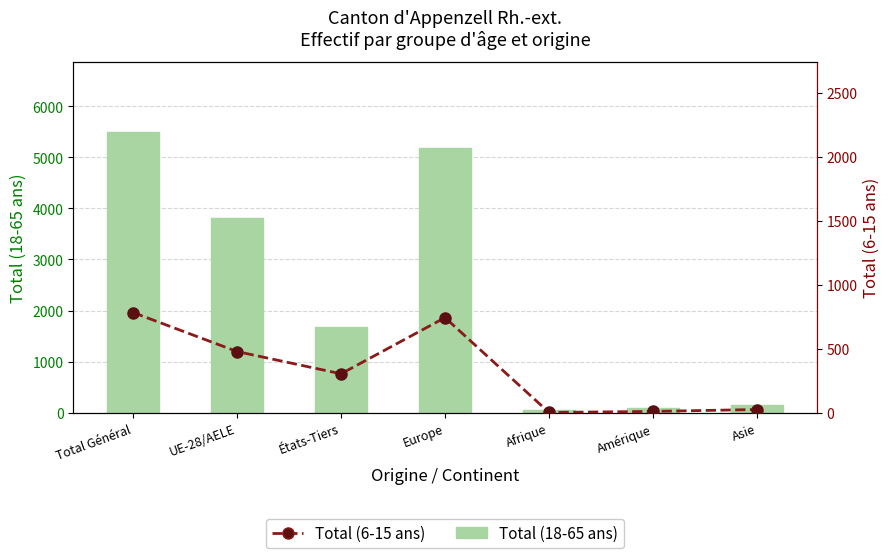

What is the difference between the second highest and minimum values in the Total (6-15 ans) series?

741